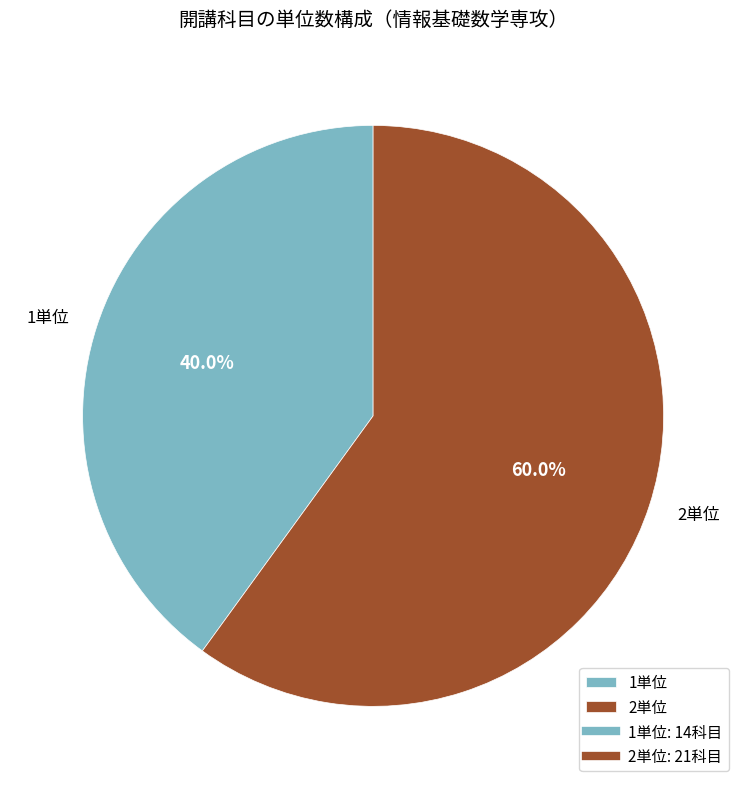

Is there any slice that represents more than half of the pie?

Yes